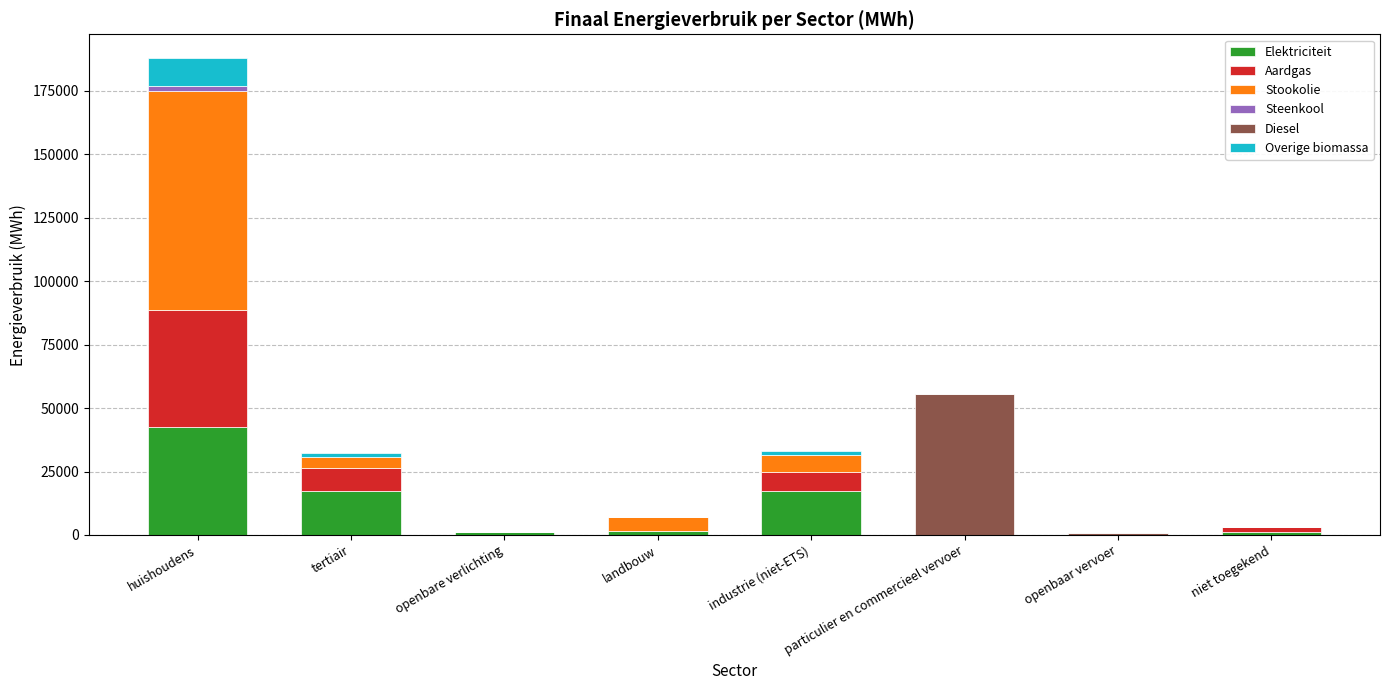

Is it true that Elektriciteit equals 3.8 at openbaar vervoer?

True